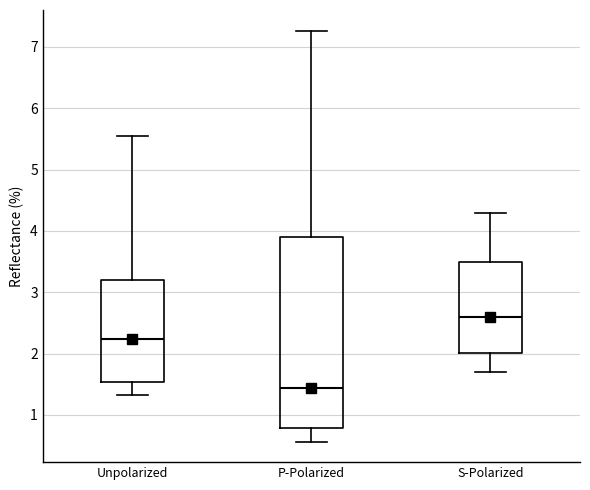

Where does the lower whisker of the box for P-Polarized end on the y-axis? The values are not printed on the chart, so give them approximately, as read against the axis.

0.6